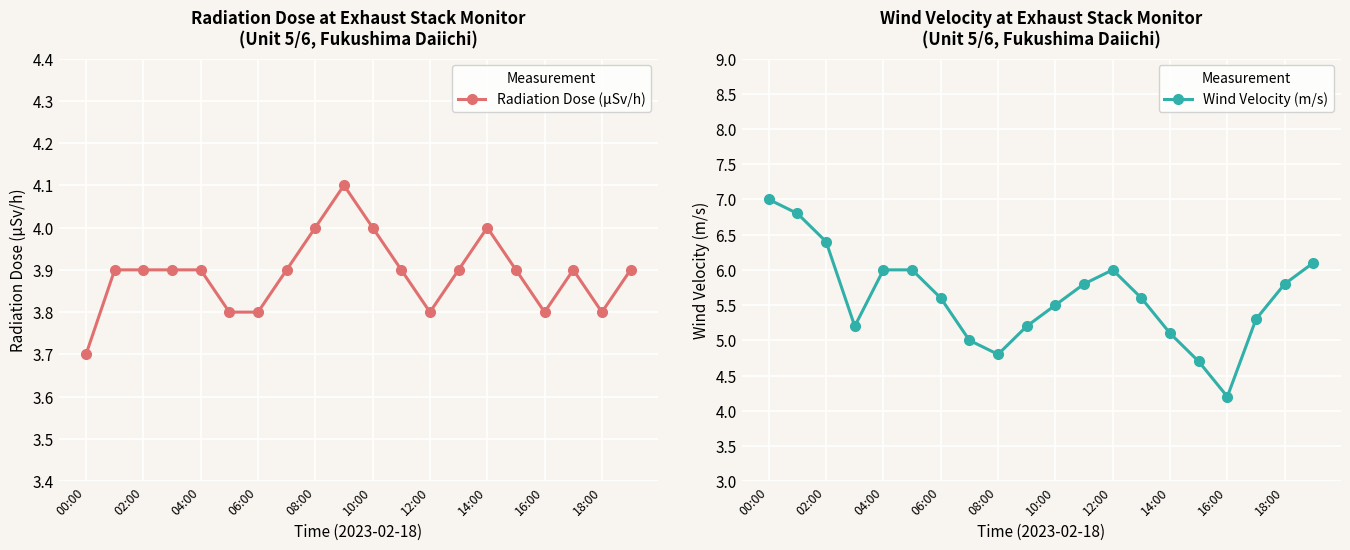

What is the sum of the Wind Velocity (m/s) values at 17 and 18?

11.1